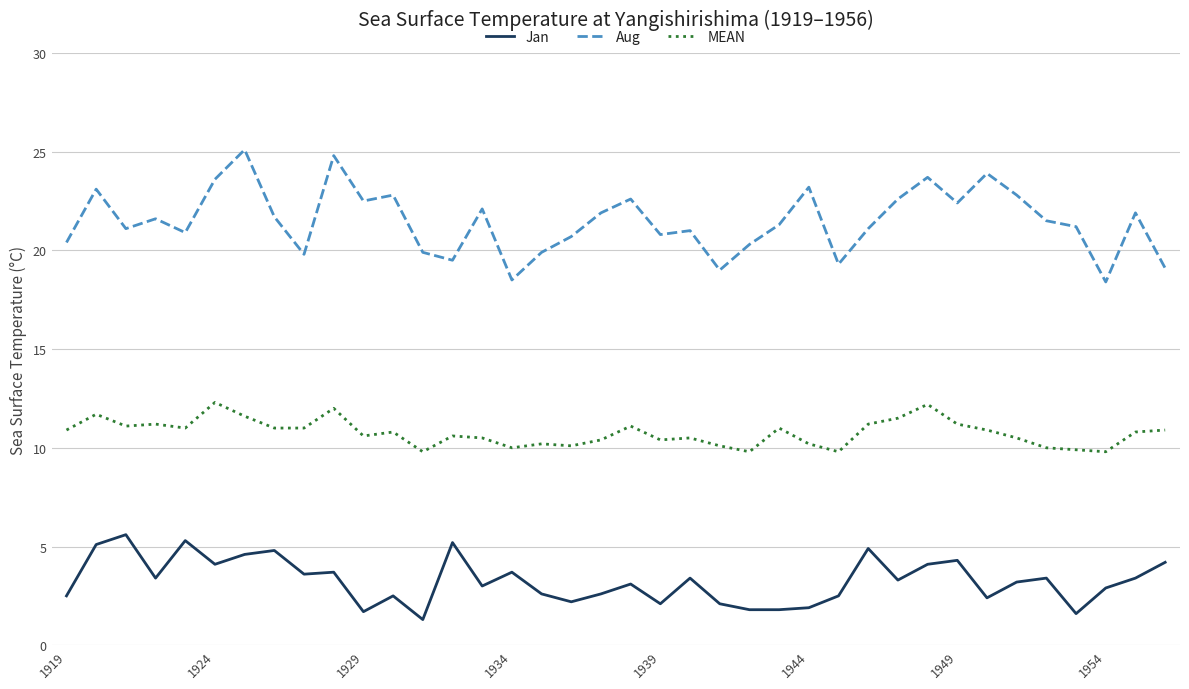

Rank the series by their maximum value, from lowest to highest.

Jan, MEAN, Aug